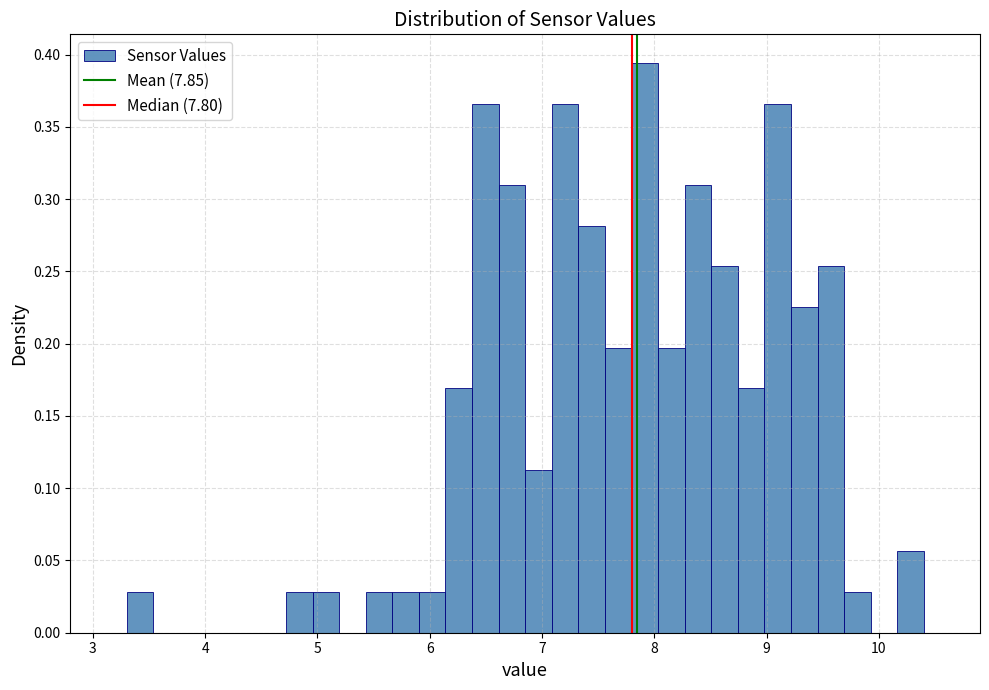

Around what value on the x-axis is the tallest bar? Give the approximate position of its centre, as read against the axis.

7.9